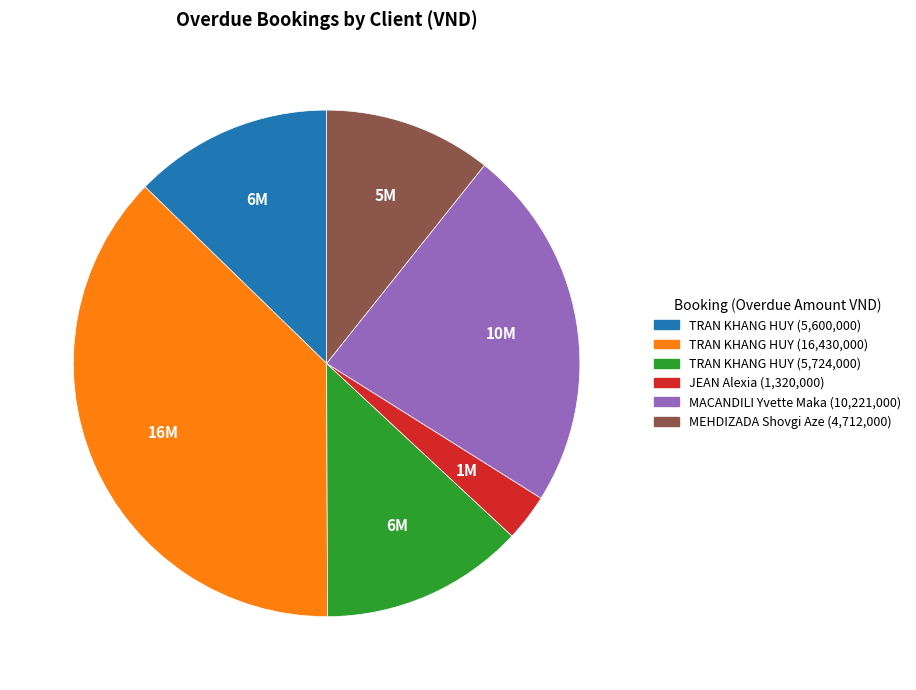

Is there any slice that represents more than half of the pie?

No